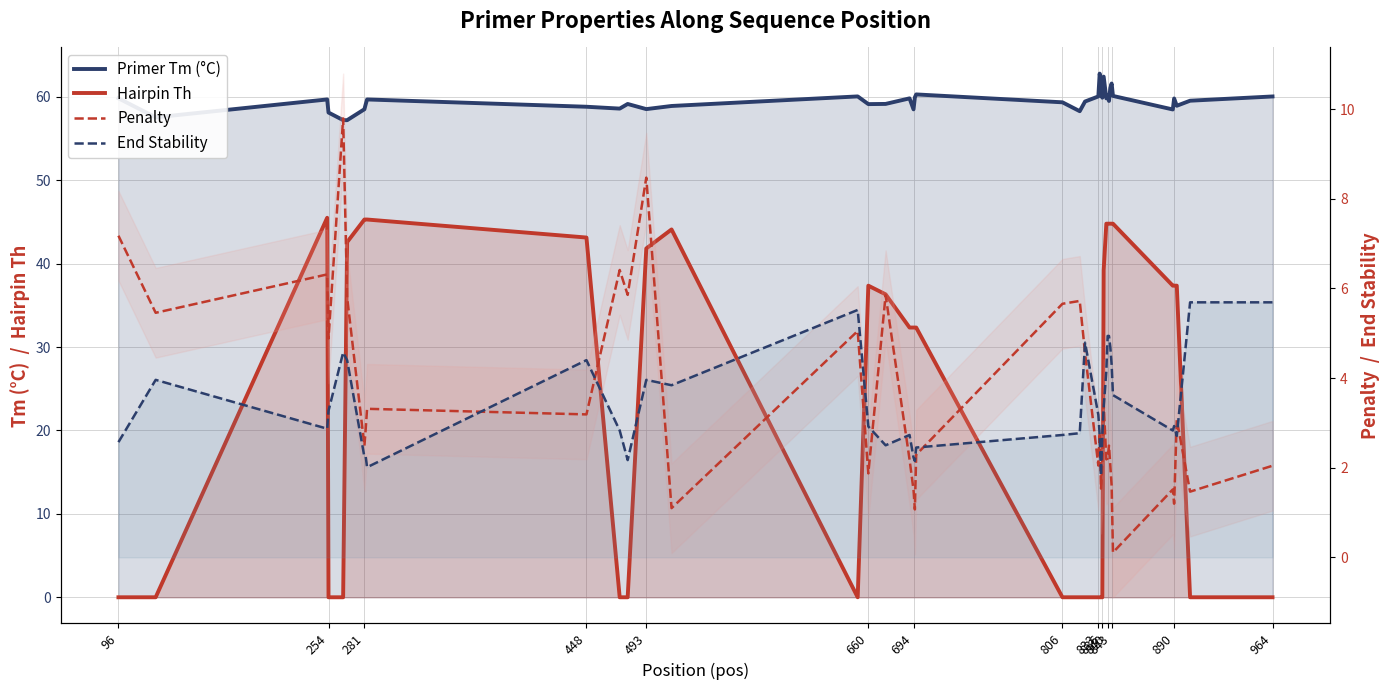

What is the difference between the maximum and minimum values in the Hairpin Th series?

45.5